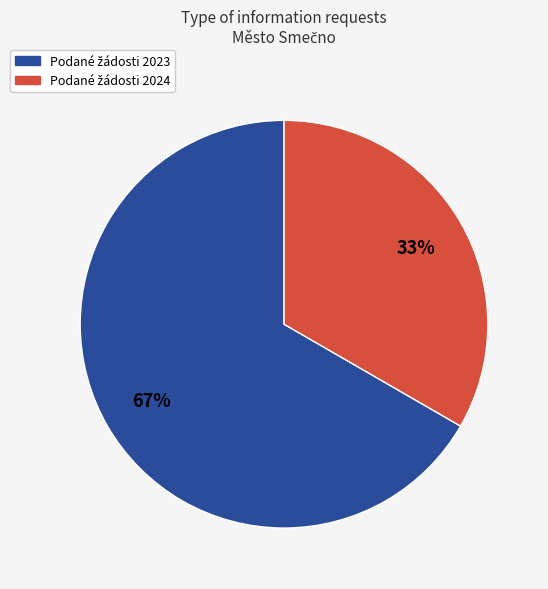

To the nearest percent, what is the average slice percentage?

50%